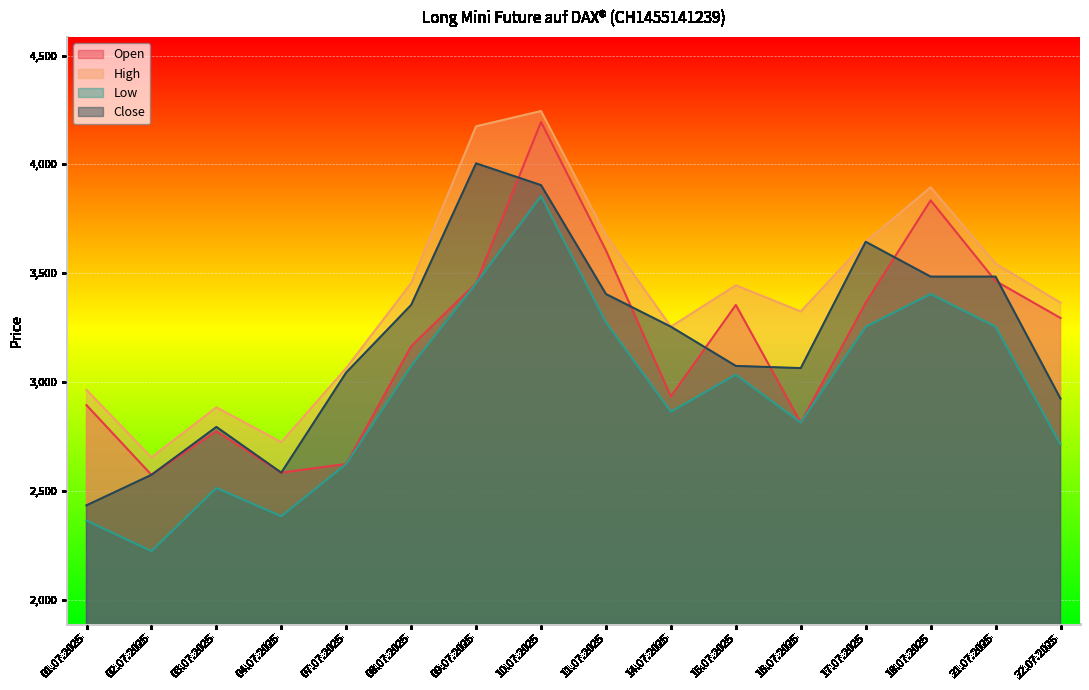

What is the maximum value shown in the chart?

4245